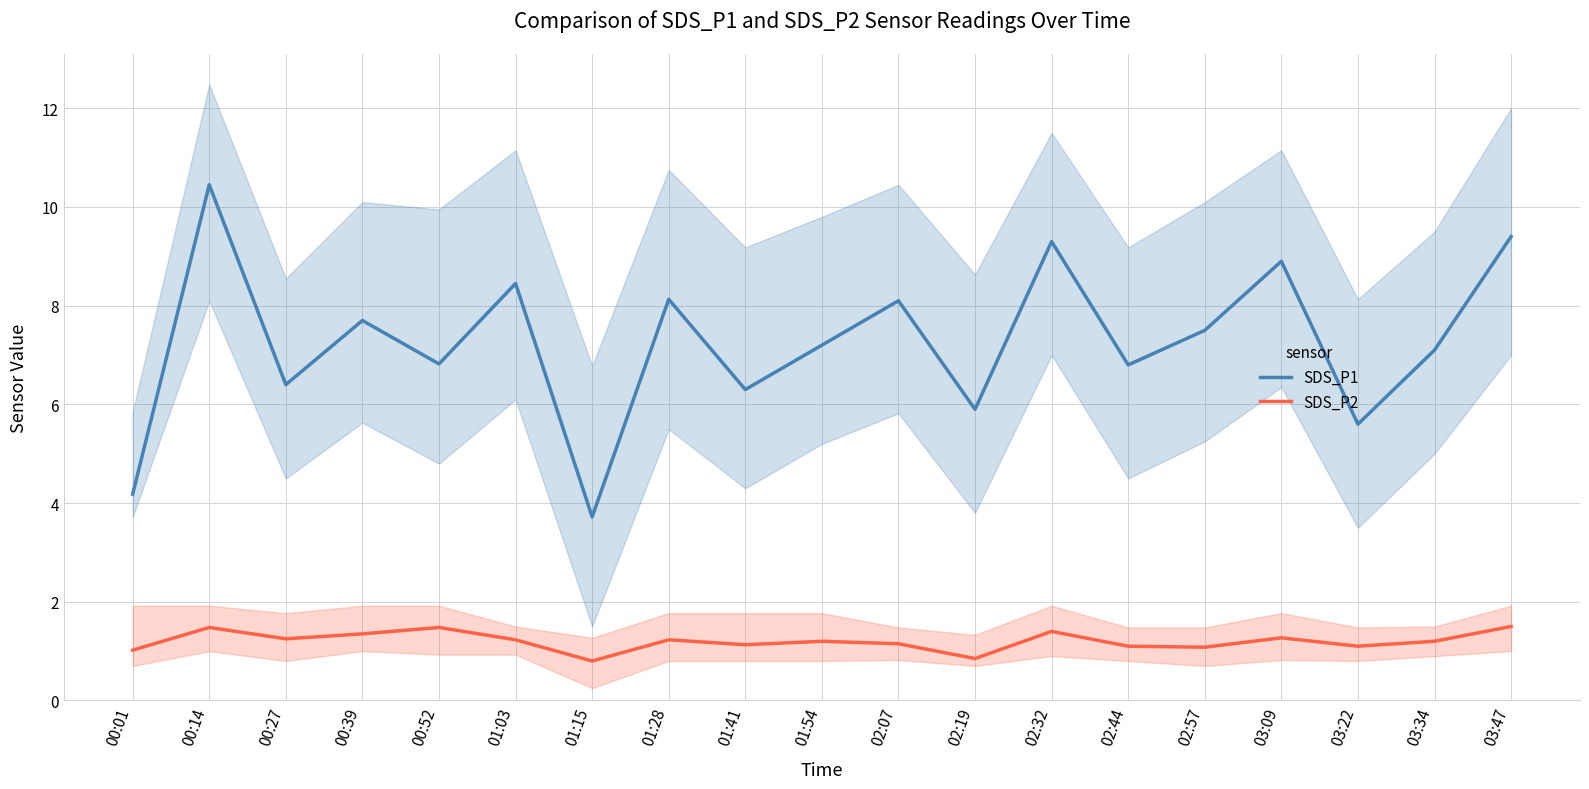

What is the difference between the highest and lowest values at 01:54?

6.0